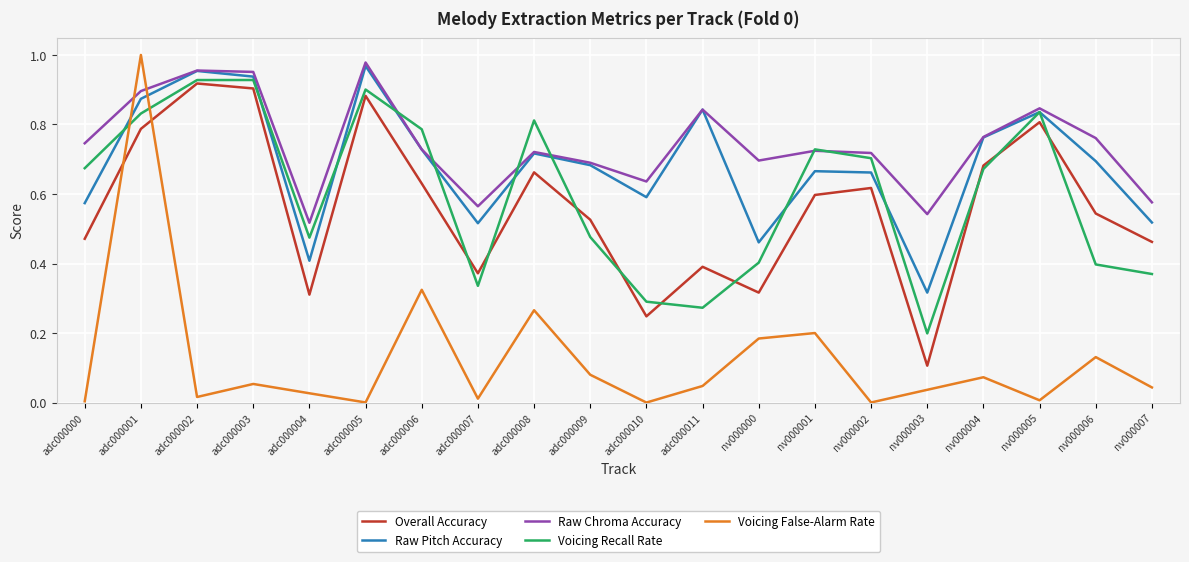

In Voicing Recall Rate, how many points are higher than both neighbors (excluding endpoints)?

5